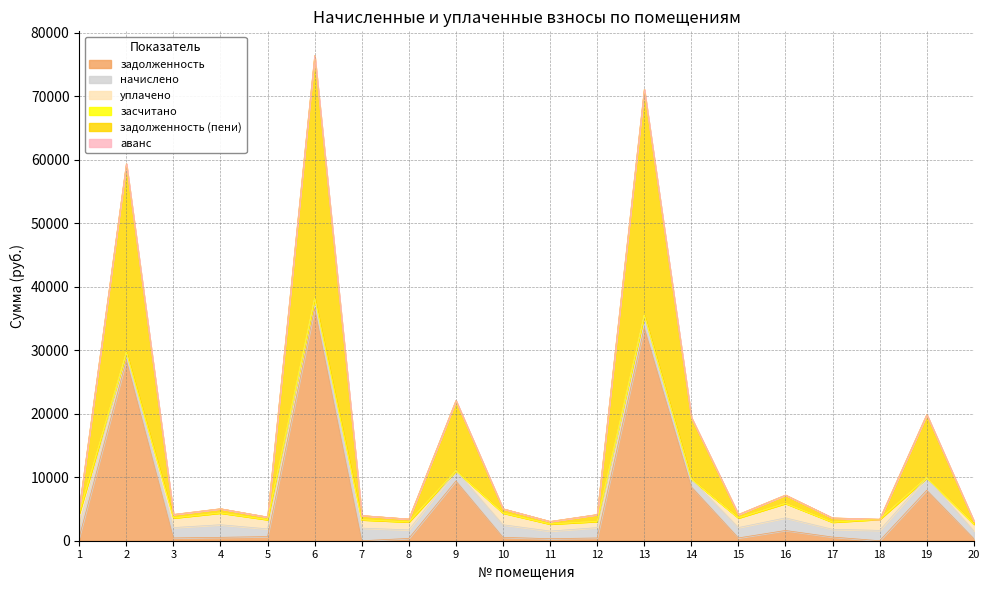

Rank the categories by задолженность value from highest to lowest.

6, 13, 2, 9, 14, 19, 16, 5, 17, 1, 4, 10, 3, 15, 12, 8, 20, 11, 7, 18